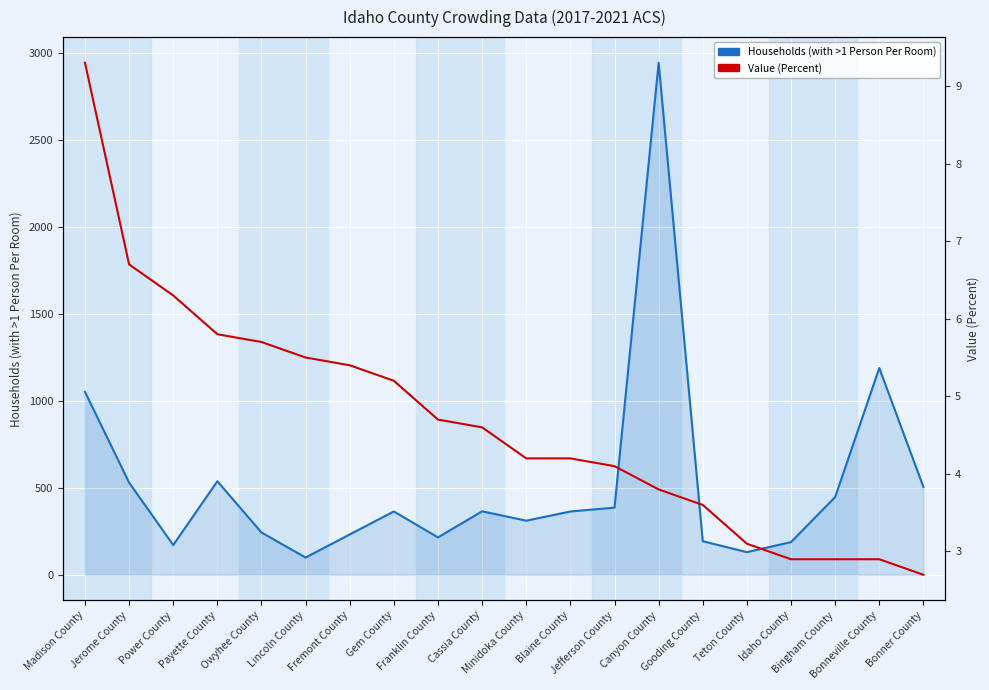

What is the spread (max minus min) of values at Franklin County?

210.3